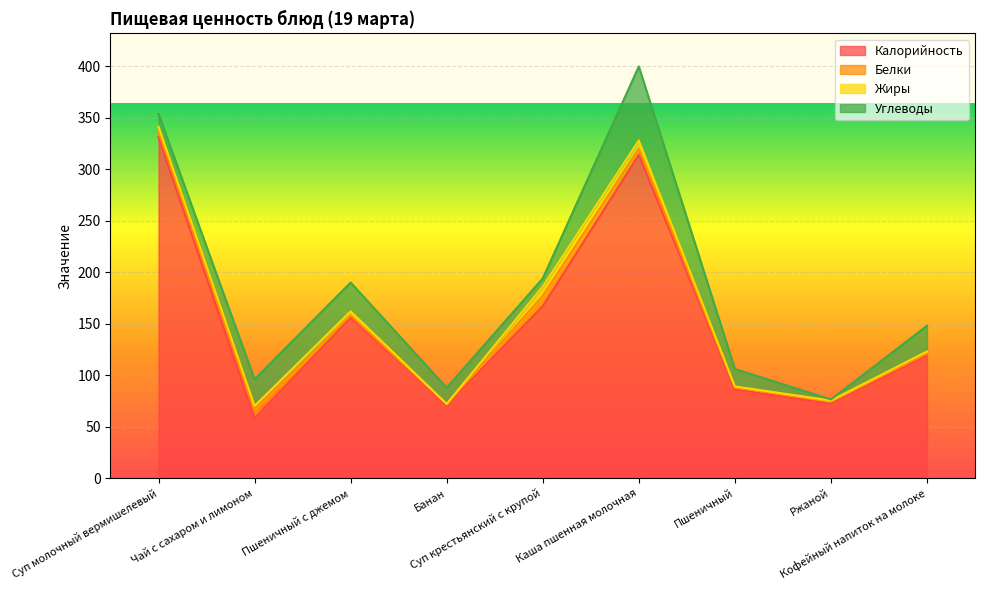

At which category does the chart reach its peak across all series?

Суп молочный вермишелевый